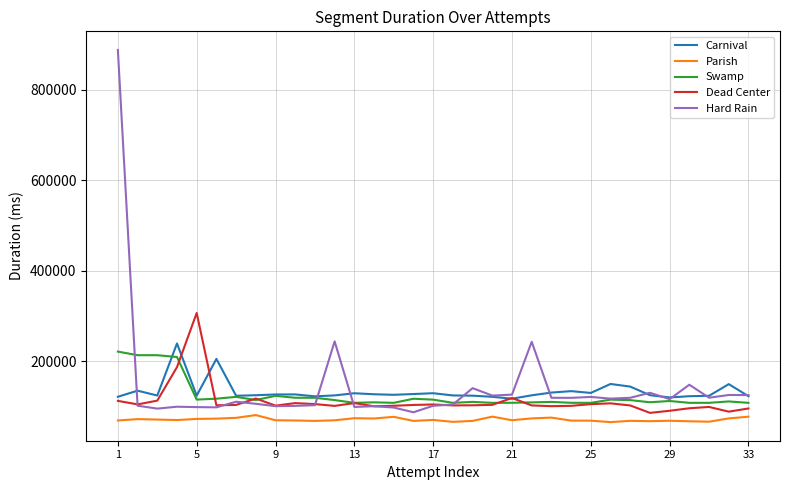

What is the highest value of the Carnival series?

239484